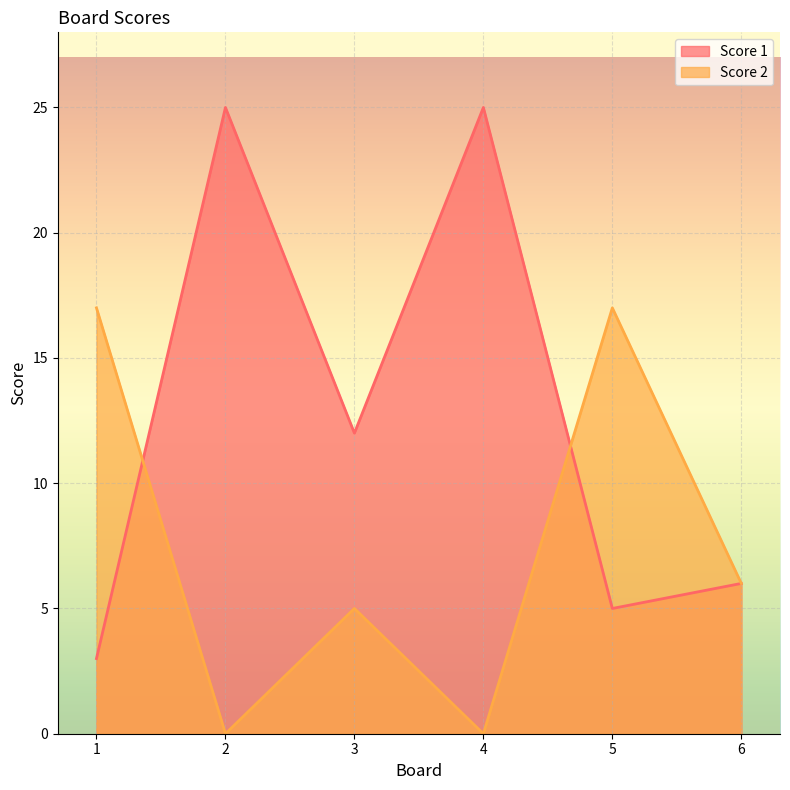

Is the value of Score 2 at 5 greater than the value of Score 1 at 2?

No